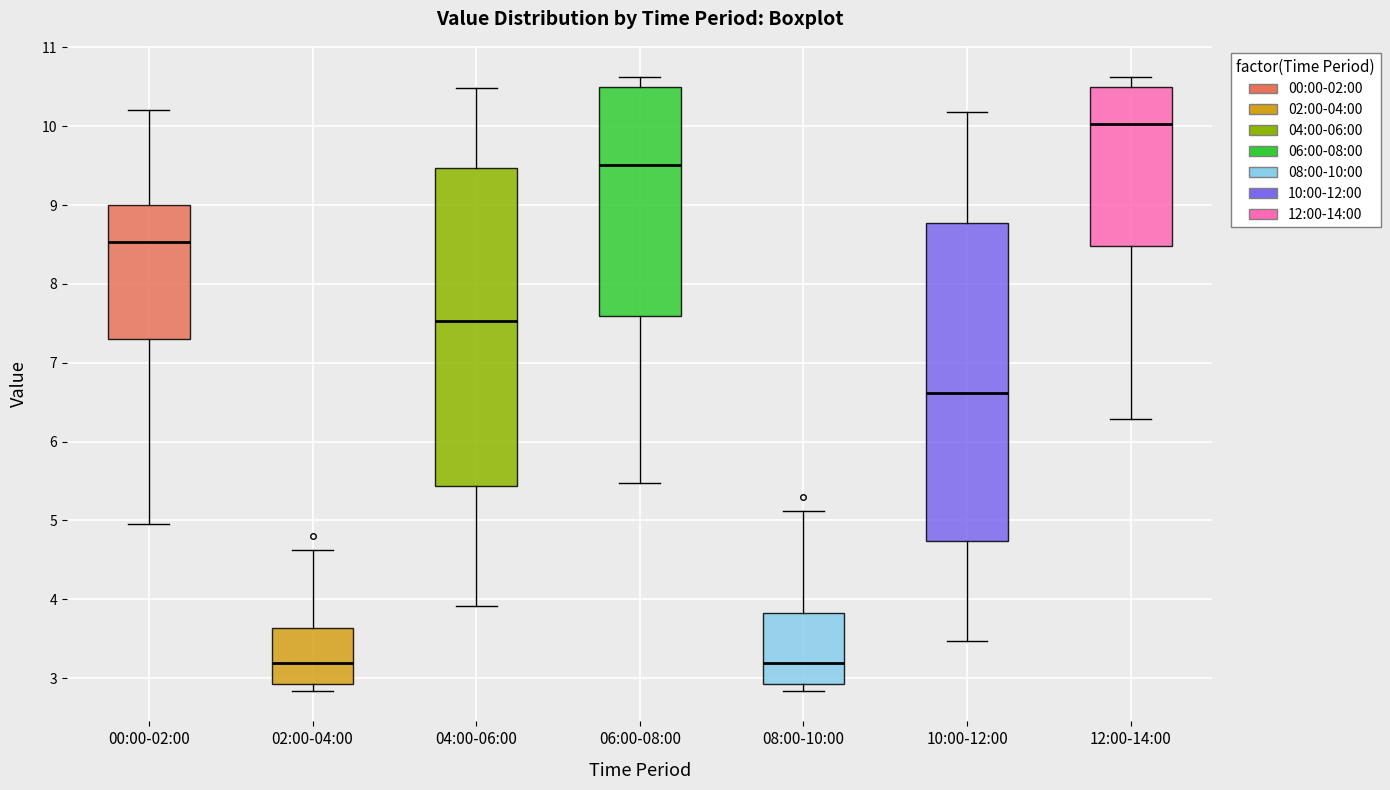

Reading left to right, read every box against the y-axis: the position of its median line, the range the box covers, and the ends of its whiskers. The values are not printed on the chart, so give them approximately, as read against the axis.

00:00-02:00: median 8.5, box 7.3 to 9.0, whiskers 5.0 to 10.2
02:00-04:00: median 3.2, box 2.9 to 3.6, whiskers 2.8 to 4.6
04:00-06:00: median 7.5, box 5.4 to 9.5, whiskers 3.9 to 10.5
06:00-08:00: median 9.5, box 7.6 to 10.5, whiskers 5.5 to 10.6
08:00-10:00: median 3.2, box 2.9 to 3.8, whiskers 2.8 to 5.1
10:00-12:00: median 6.6, box 4.7 to 8.8, whiskers 3.5 to 10.2
12:00-14:00: median 10.0, box 8.5 to 10.5, whiskers 6.3 to 10.6